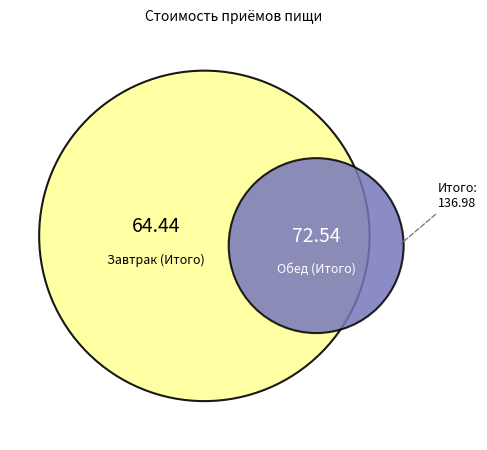

To the nearest percent, what is the combined percentage of Обед (Итого) and Завтрак (Итого)?

100%